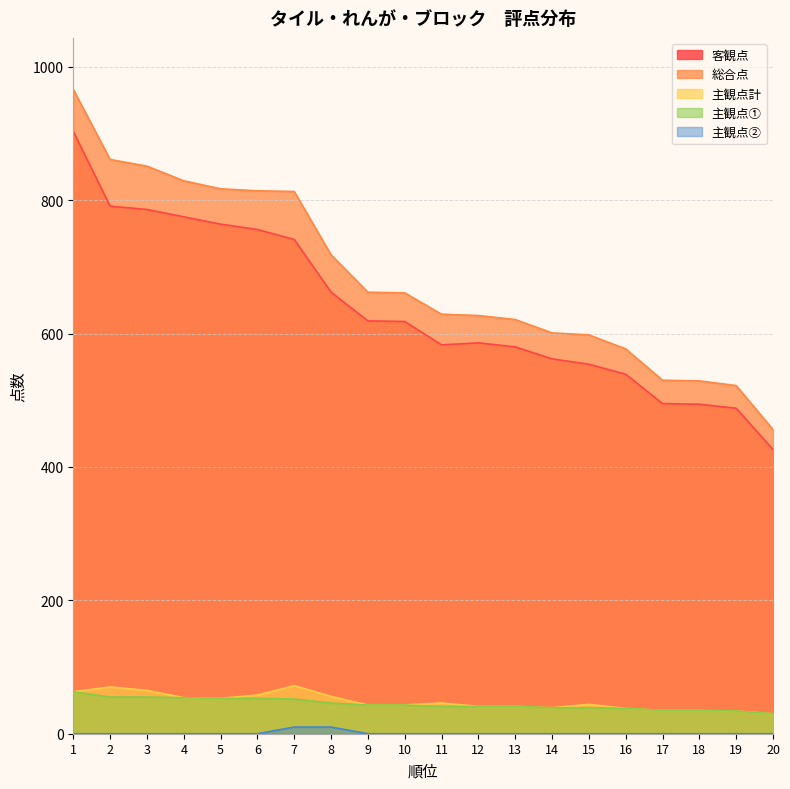

List the series in order of their peak value, lowest first.

主観点②, 主観点①, 主観点計, 客観点, 総合点